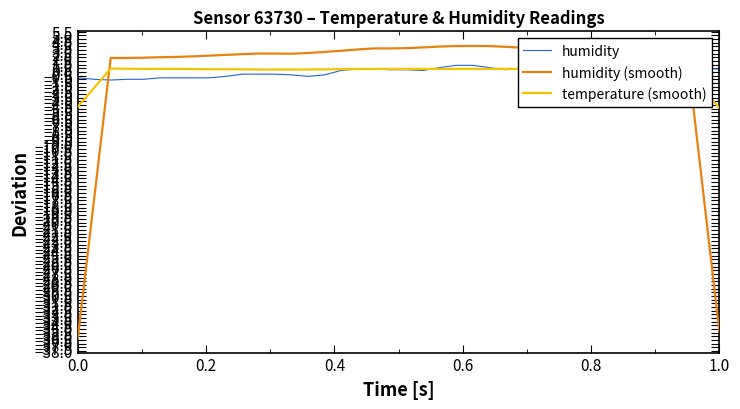

How many lines are shown in the chart?

3